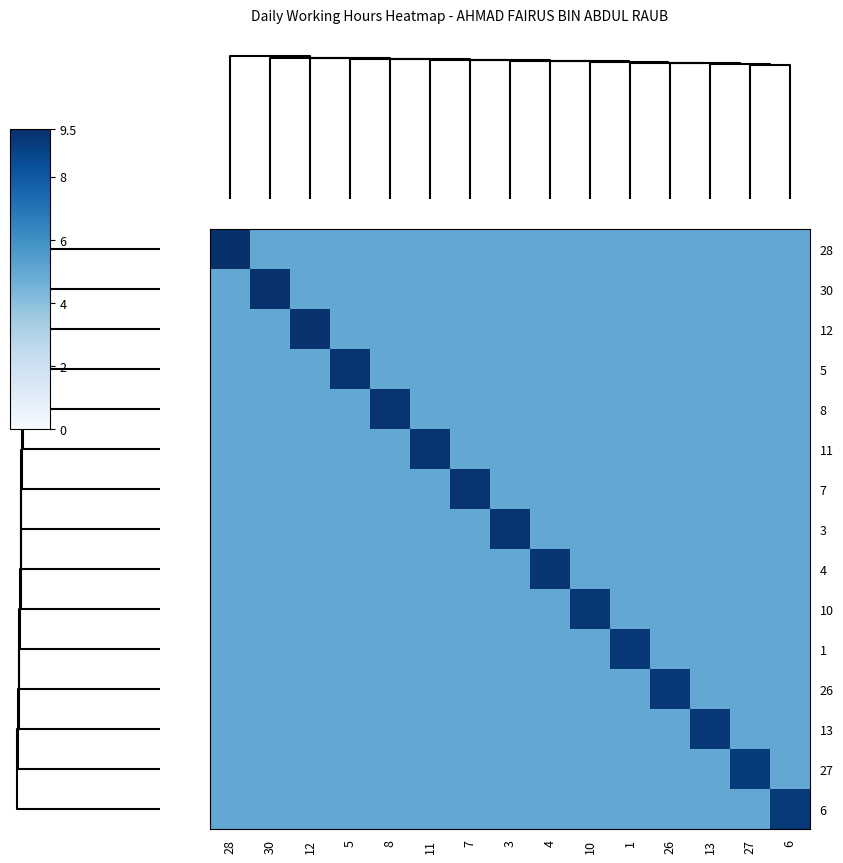

Reading left to right, list all the values displayed in this chart.

28: 28=9.4	30=5.0	12=5.0	5=5.0	8=5.0	11=5.0	7=5.0	3=5.0	4=5.0	10=5.0	1=5.0	26=5.0	13=5.0	27=5.0	6=5.0
30: 28=5.0	30=9.4	12=5.0	5=5.0	8=5.0	11=5.0	7=5.0	3=5.0	4=5.0	10=5.0	1=5.0	26=5.0	13=5.0	27=5.0	6=5.0
12: 28=5.0	30=5.0	12=9.4	5=5.0	8=5.0	11=5.0	7=5.0	3=5.0	4=5.0	10=5.0	1=5.0	26=5.0	13=5.0	27=5.0	6=5.0
5: 28=5.0	30=5.0	12=5.0	5=9.3	8=5.0	11=5.0	7=5.0	3=5.0	4=5.0	10=5.0	1=5.0	26=5.0	13=5.0	27=5.0	6=5.0
8: 28=5.0	30=5.0	12=5.0	5=5.0	8=9.3	11=5.0	7=5.0	3=5.0	4=5.0	10=5.0	1=5.0	26=5.0	13=5.0	27=5.0	6=5.0
11: 28=5.0	30=5.0	12=5.0	5=5.0	8=5.0	11=9.3	7=5.0	3=5.0	4=5.0	10=5.0	1=5.0	26=5.0	13=5.0	27=5.0	6=5.0
7: 28=5.0	30=5.0	12=5.0	5=5.0	8=5.0	11=5.0	7=9.3	3=5.0	4=5.0	10=5.0	1=5.0	26=5.0	13=5.0	27=5.0	6=5.0
3: 28=5.0	30=5.0	12=5.0	5=5.0	8=5.0	11=5.0	7=5.0	3=9.3	4=5.0	10=5.0	1=5.0	26=5.0	13=5.0	27=5.0	6=5.0
4: 28=5.0	30=5.0	12=5.0	5=5.0	8=5.0	11=5.0	7=5.0	3=5.0	4=9.3	10=5.0	1=5.0	26=5.0	13=5.0	27=5.0	6=5.0
10: 28=5.0	30=5.0	12=5.0	5=5.0	8=5.0	11=5.0	7=5.0	3=5.0	4=5.0	10=9.2	1=5.0	26=5.0	13=5.0	27=5.0	6=5.0
1: 28=5.0	30=5.0	12=5.0	5=5.0	8=5.0	11=5.0	7=5.0	3=5.0	4=5.0	10=5.0	1=9.2	26=5.0	13=5.0	27=5.0	6=5.0
26: 28=5.0	30=5.0	12=5.0	5=5.0	8=5.0	11=5.0	7=5.0	3=5.0	4=5.0	10=5.0	1=5.0	26=9.2	13=5.0	27=5.0	6=5.0
13: 28=5.0	30=5.0	12=5.0	5=5.0	8=5.0	11=5.0	7=5.0	3=5.0	4=5.0	10=5.0	1=5.0	26=5.0	13=9.2	27=5.0	6=5.0
27: 28=5.0	30=5.0	12=5.0	5=5.0	8=5.0	11=5.0	7=5.0	3=5.0	4=5.0	10=5.0	1=5.0	26=5.0	13=5.0	27=9.1	6=5.0
6: 28=5.0	30=5.0	12=5.0	5=5.0	8=5.0	11=5.0	7=5.0	3=5.0	4=5.0	10=5.0	1=5.0	26=5.0	13=5.0	27=5.0	6=9.1